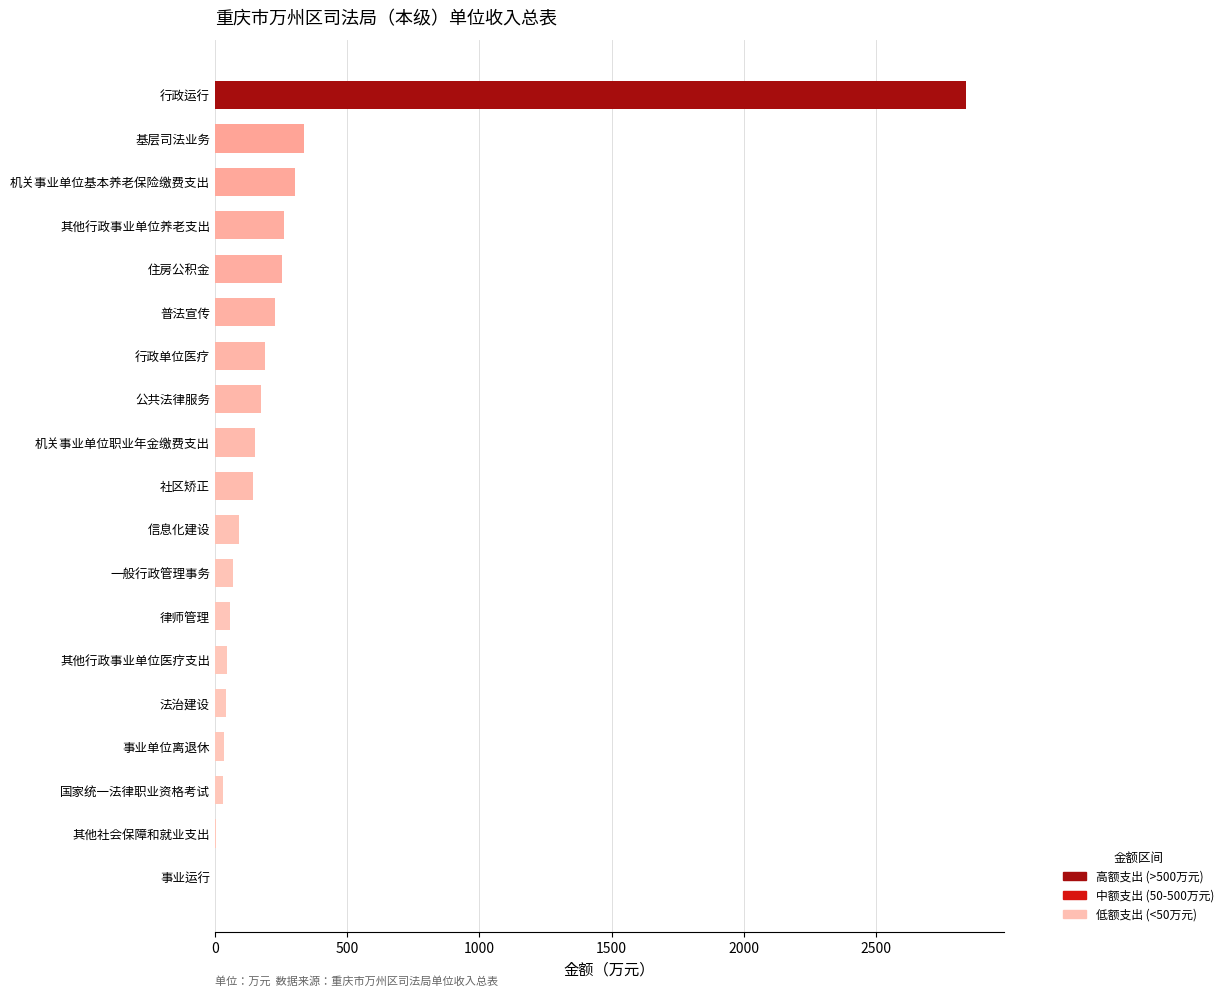

Which has a higher value, 其他行政事业单位养老支出 or 信息化建设?

其他行政事业单位养老支出